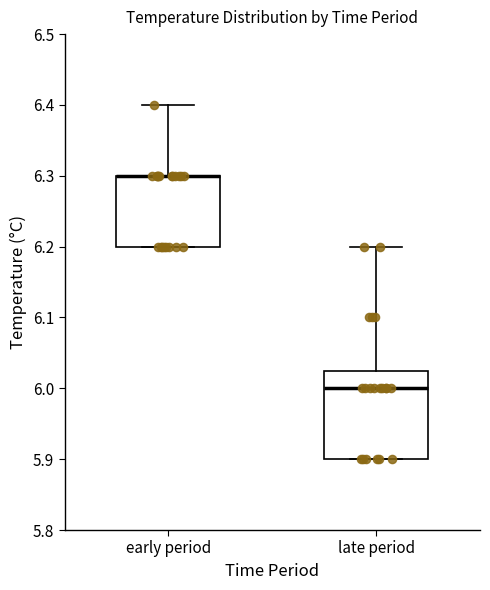

Reading left to right, read every box against the y-axis: the position of its median line, the range the box covers, and the ends of its whiskers. The values are not printed on the chart, so give them approximately, as read against the axis.

early period: median 6.30 (drawn on the box's upper edge), box 6.20 to 6.30, whiskers 6.20 to 6.40
late period: median 6.00, box 5.90 to 6.03, whiskers 5.90 to 6.20